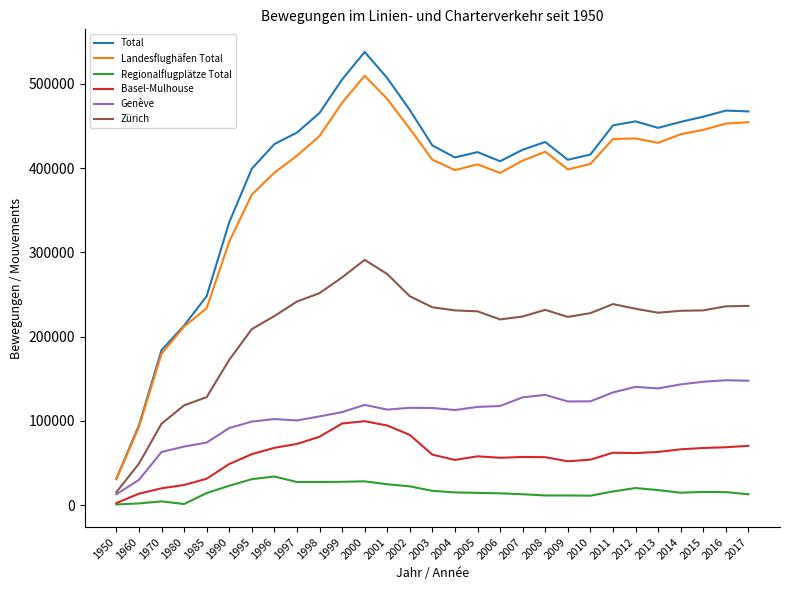

At which category is the sum across all series the highest?

2000